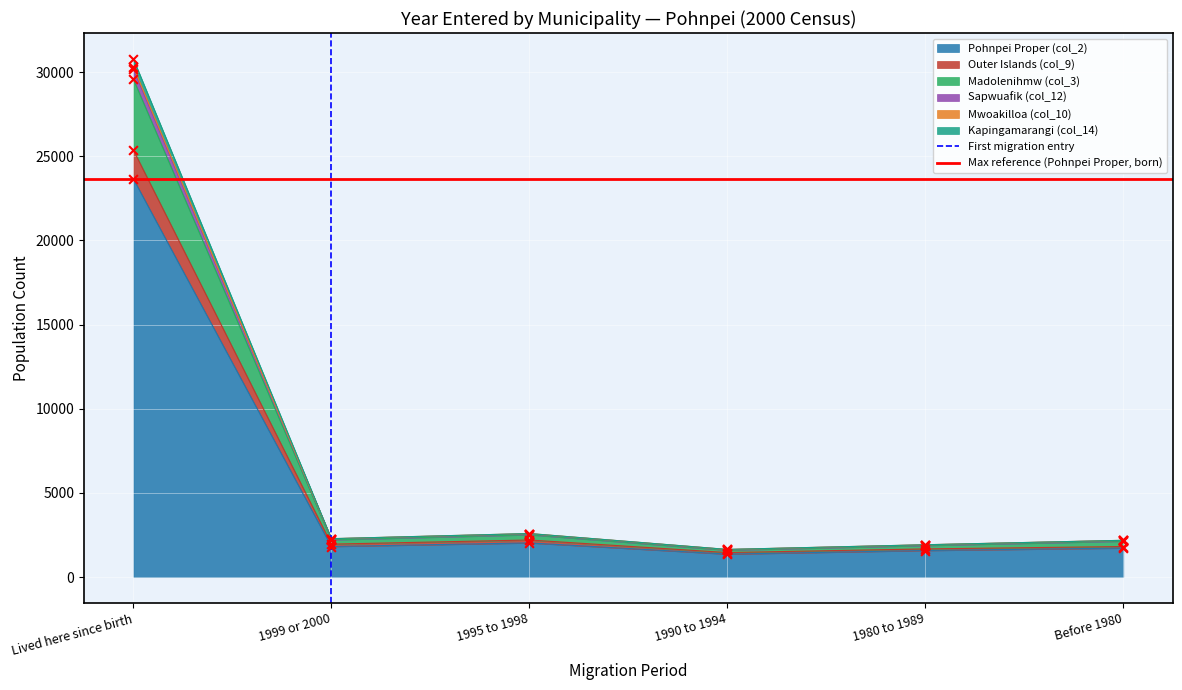

The value of Pohnpei Proper (col_2) at 1999 or 2000 is 3028. True or false?

False